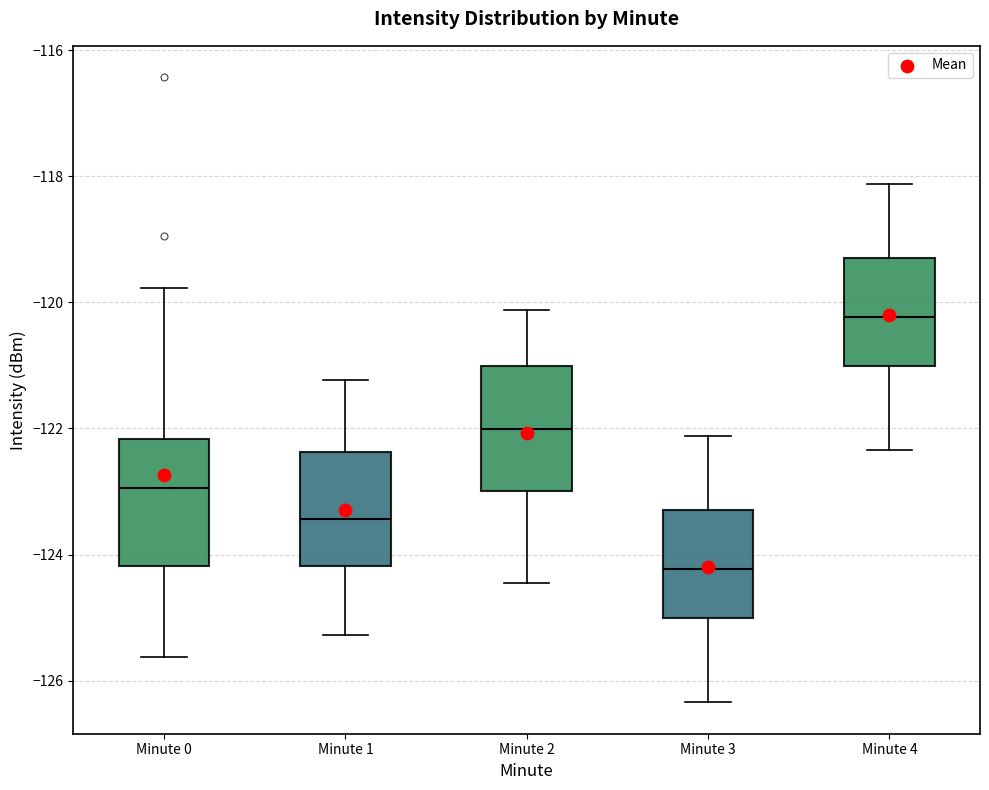

Which box has the lowest median line?

Minute 3